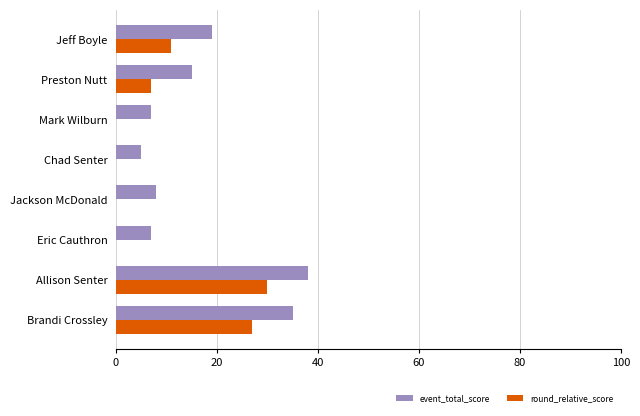

Are the bars horizontal?

Yes